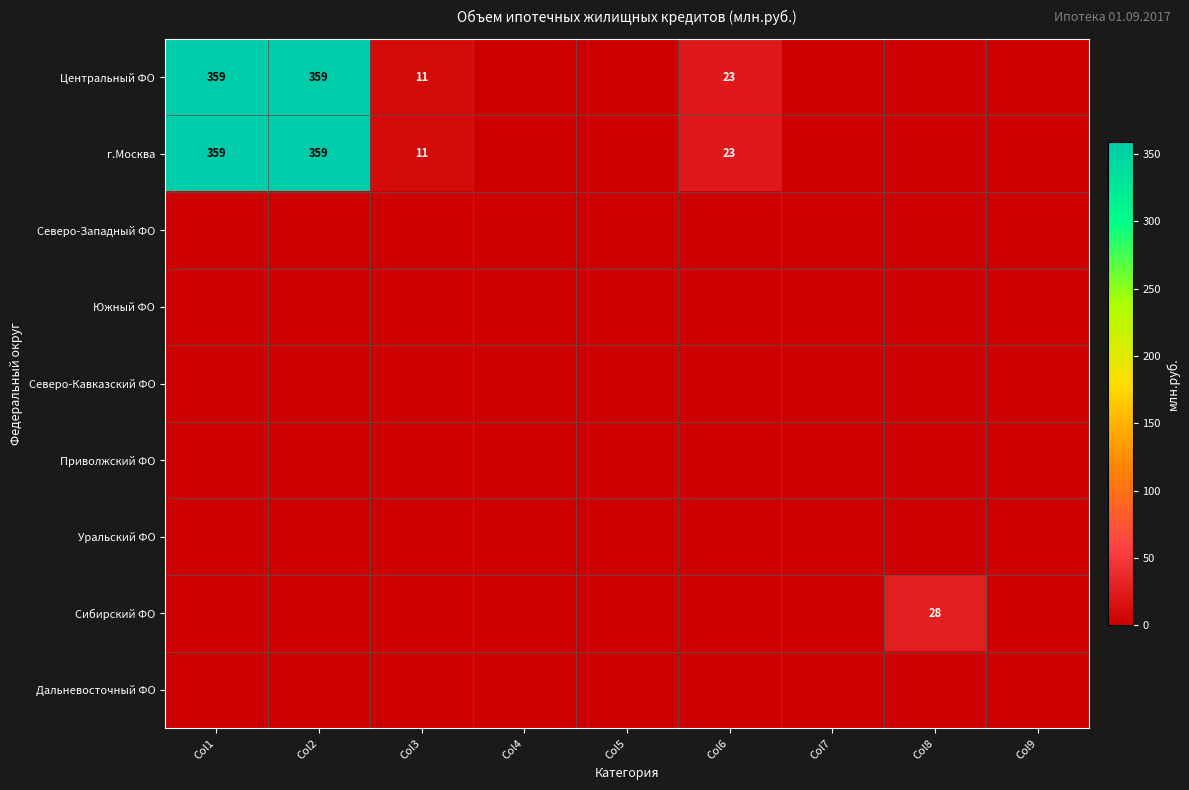

What is the maximum value shown in the chart?

359